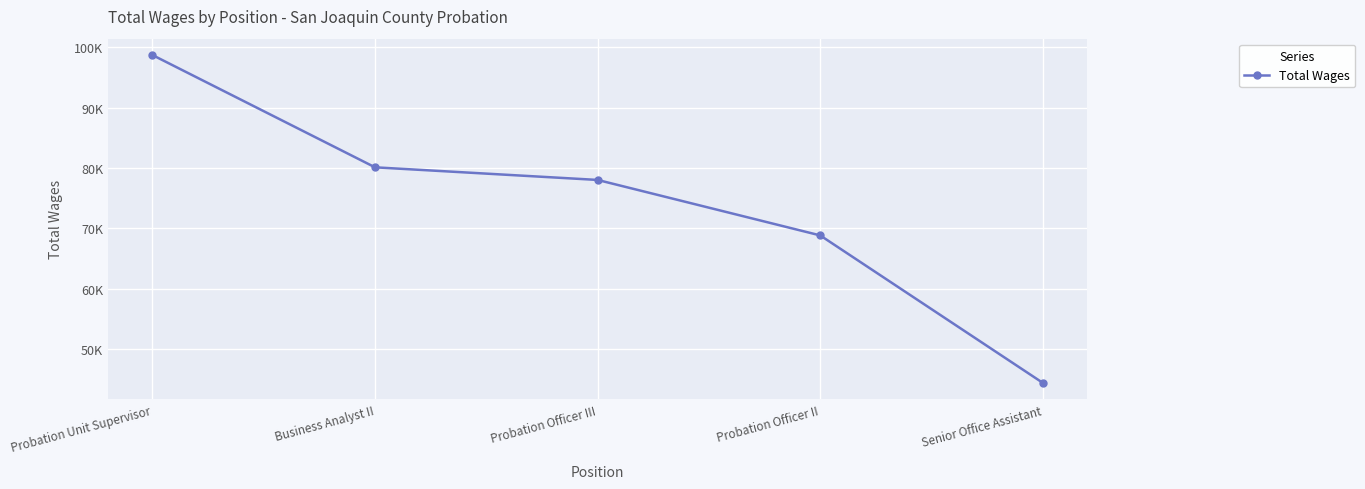

True or false: the data has more than 0 interior local peaks.

False